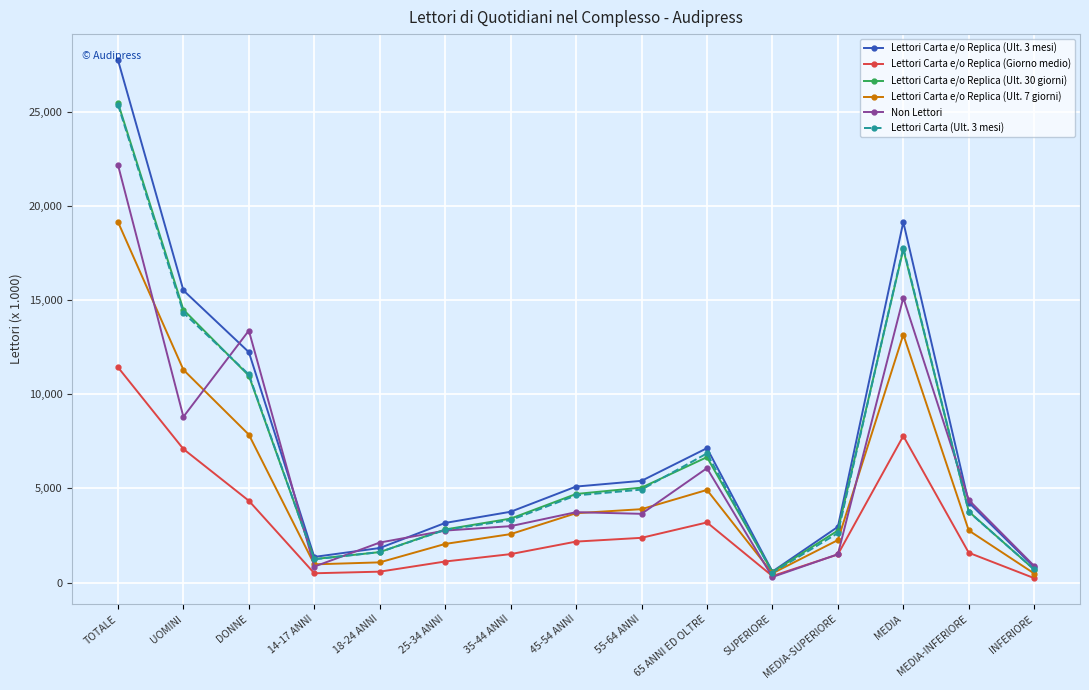

What is the average value of the Lettori Carta e/o Replica (Ult. 30 giorni) series?

6791